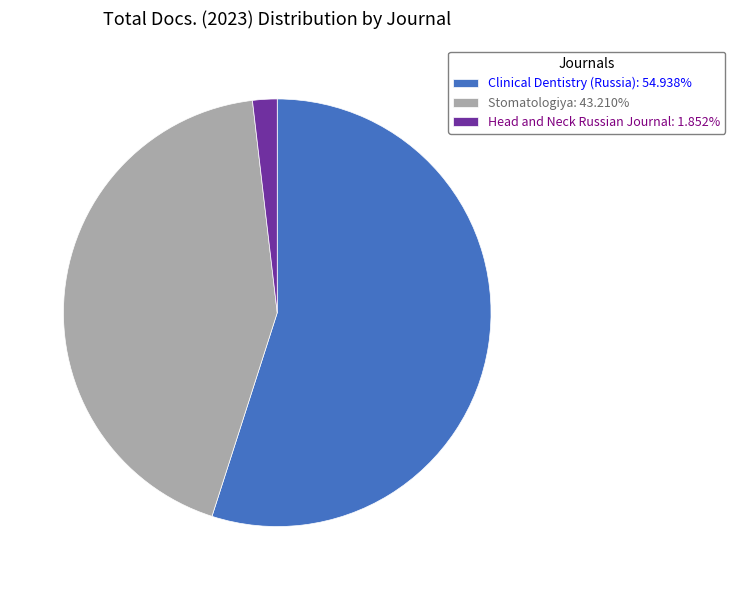

Is the sum of Stomatologiya: 43.210% and Clinical Dentistry (Russia): 54.938% greater than half?

Yes